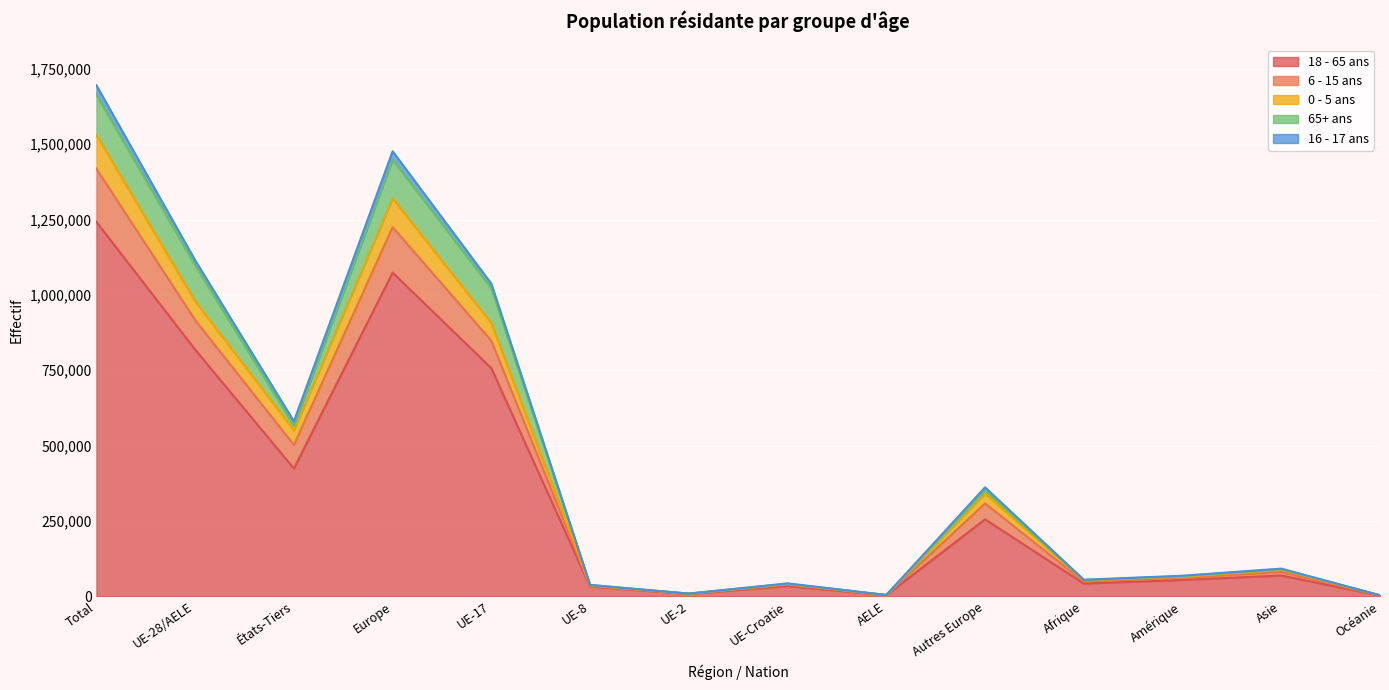

What are all the series names shown in the legend?

18 - 65 ans, 6 - 15 ans, 0 - 5 ans, 65+ ans, 16 - 17 ans